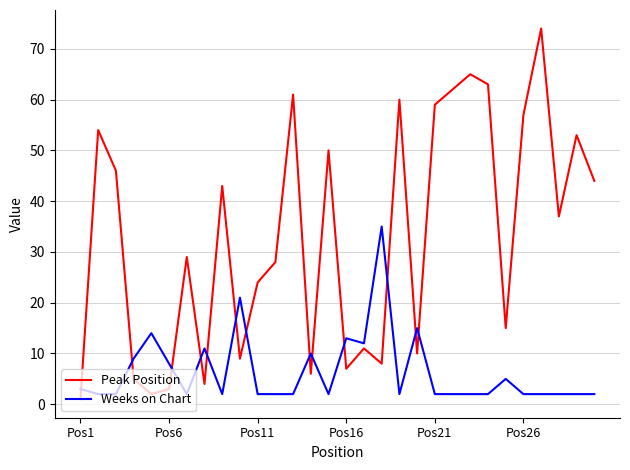

True or false: Weeks on Chart and Peak Position intersect in this chart.

True